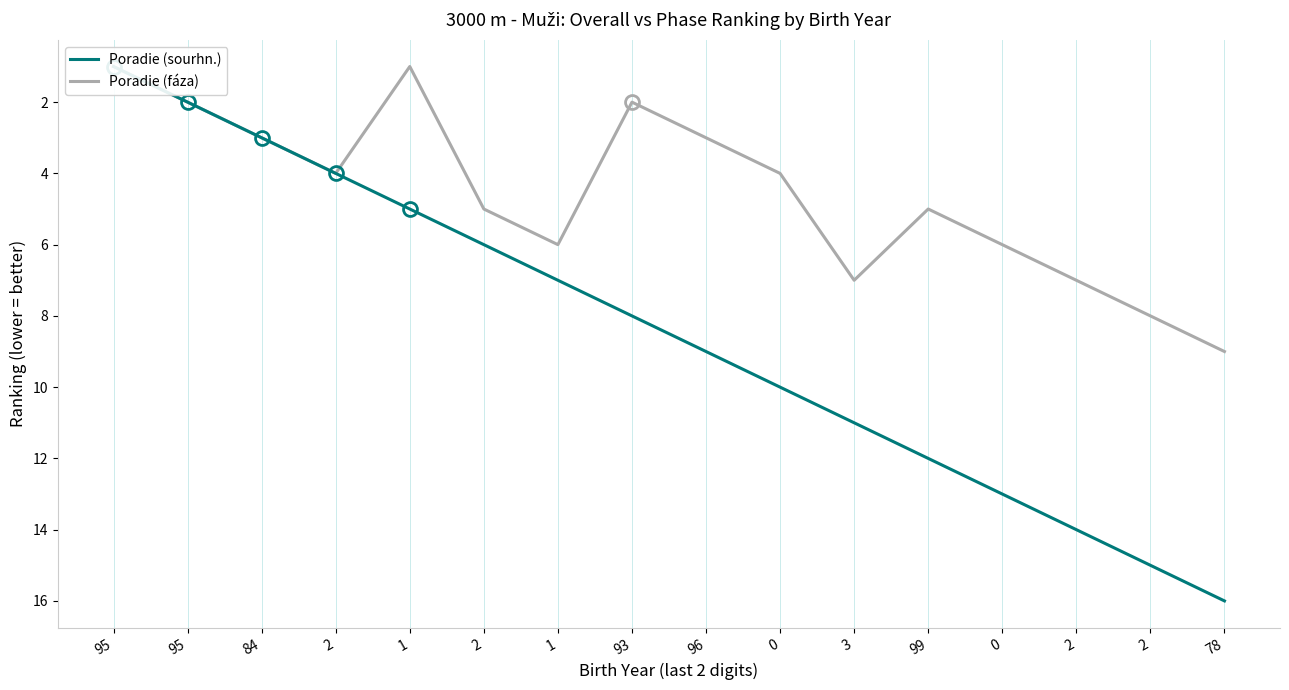

What is the difference between the Poradie (sourhn.) values at 0 and 95?

12